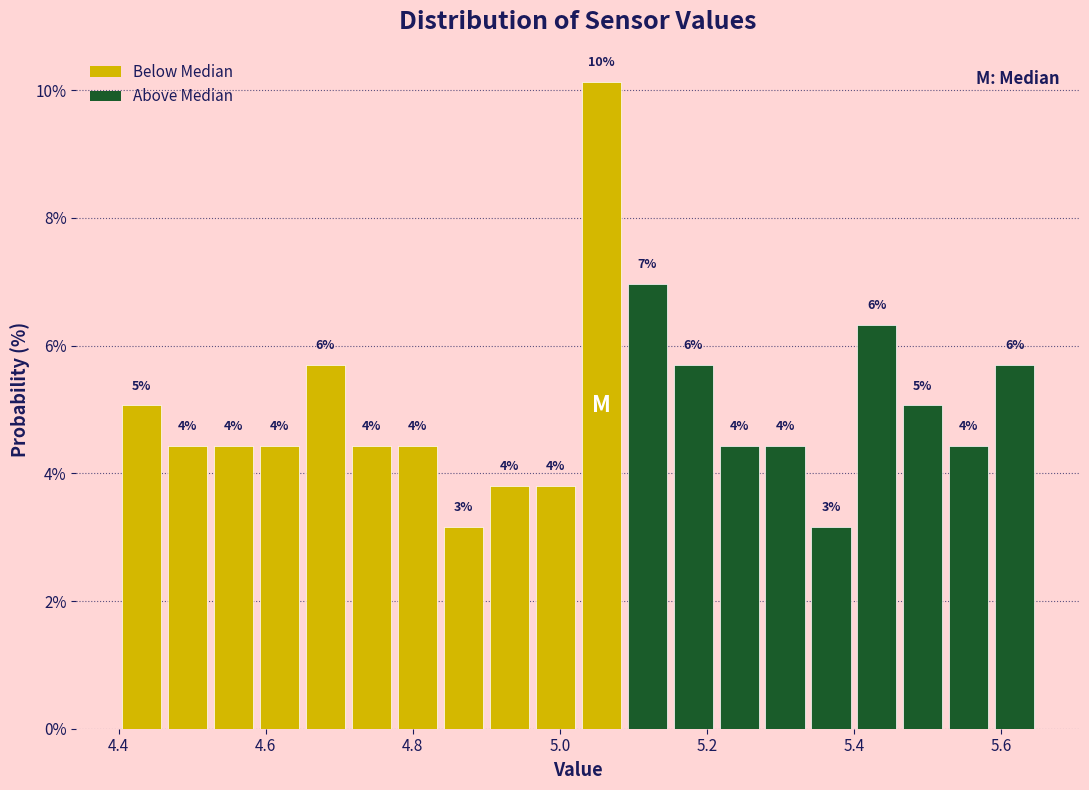

Around what value on the x-axis is the tallest bar? Give the approximate position of its centre, as read against the axis.

5.06